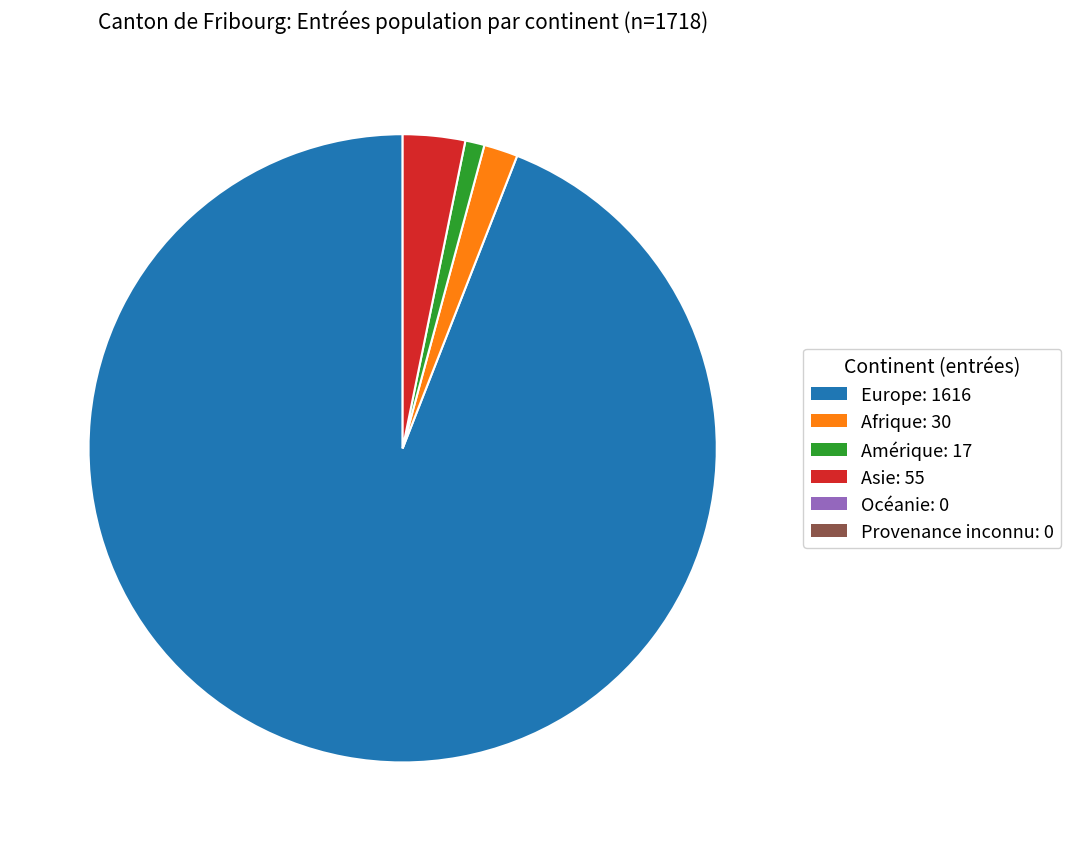

Count the number of slices in the pie.

4